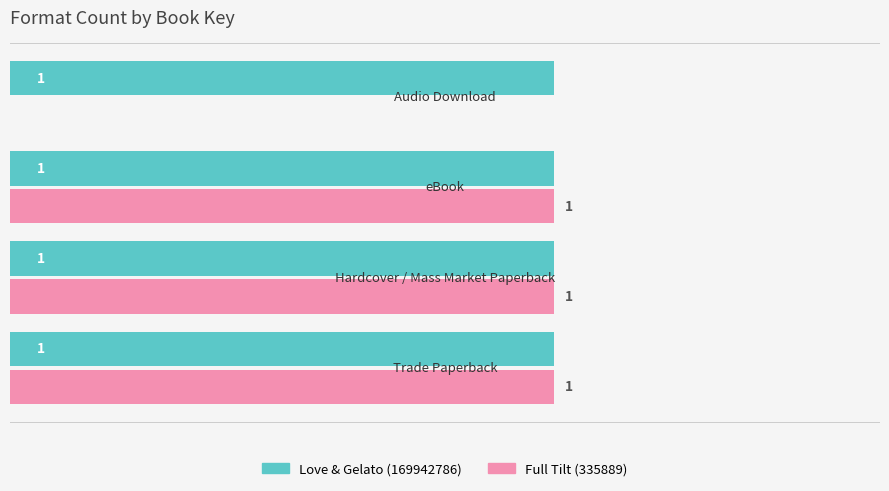

How many groups of bars are there?

4